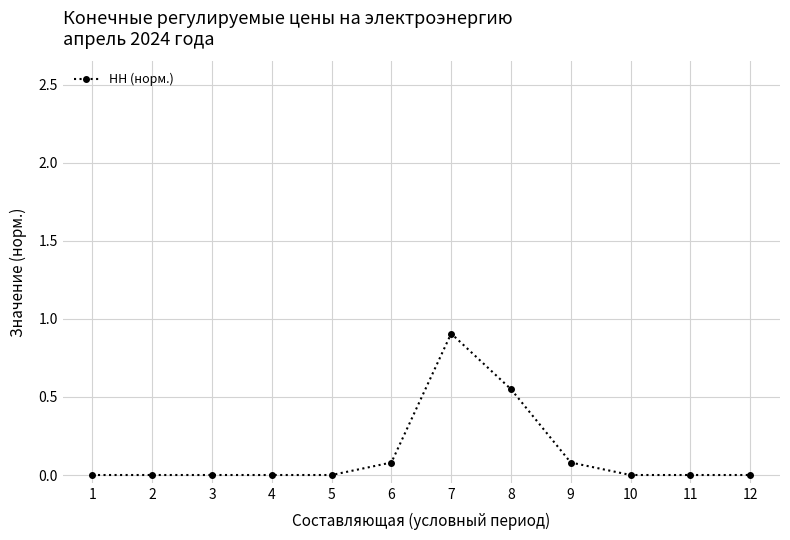

What is the change in value from 7 to 10?

-0.9